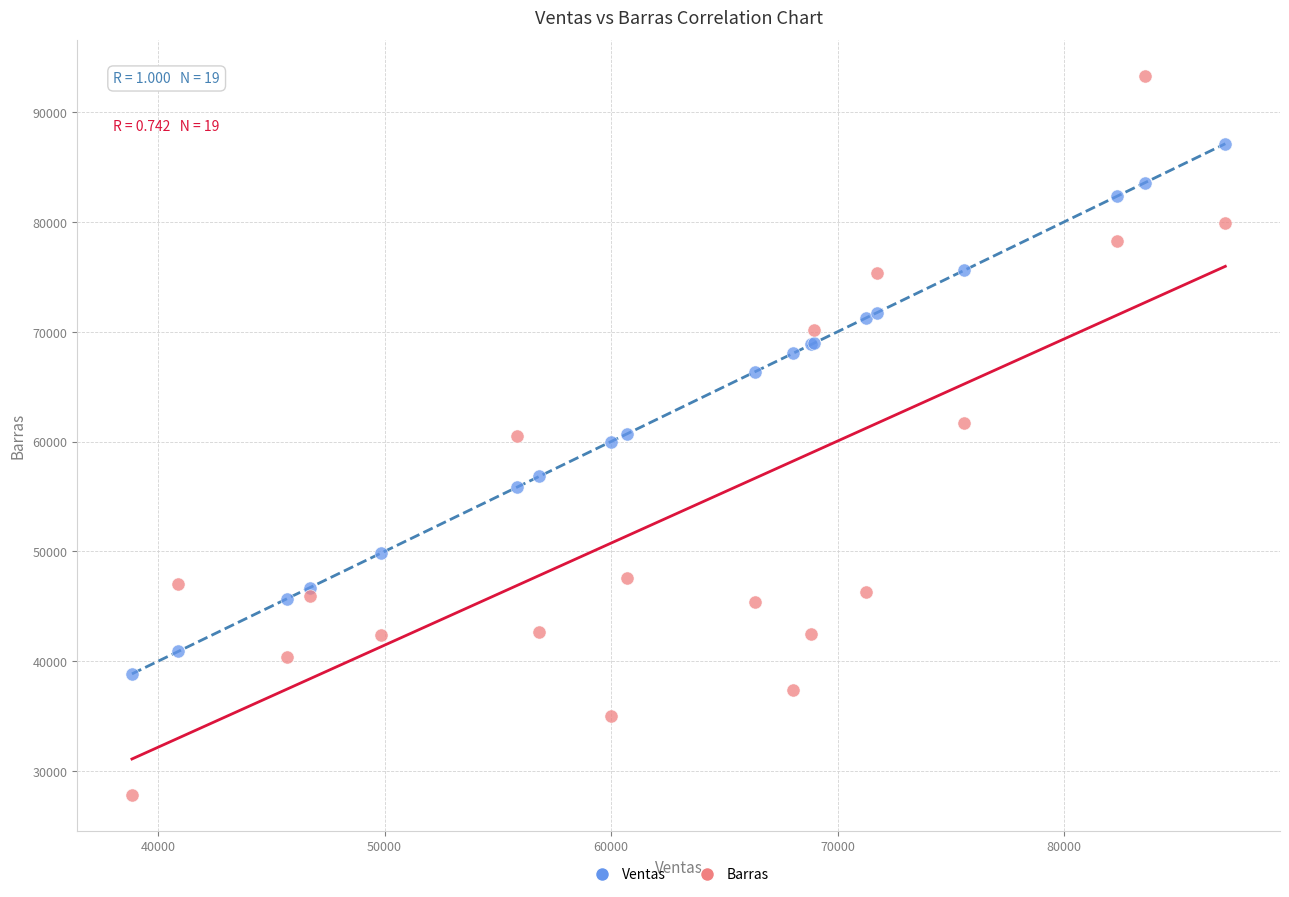

Which series reaches the minimum Y coordinate?

Barras